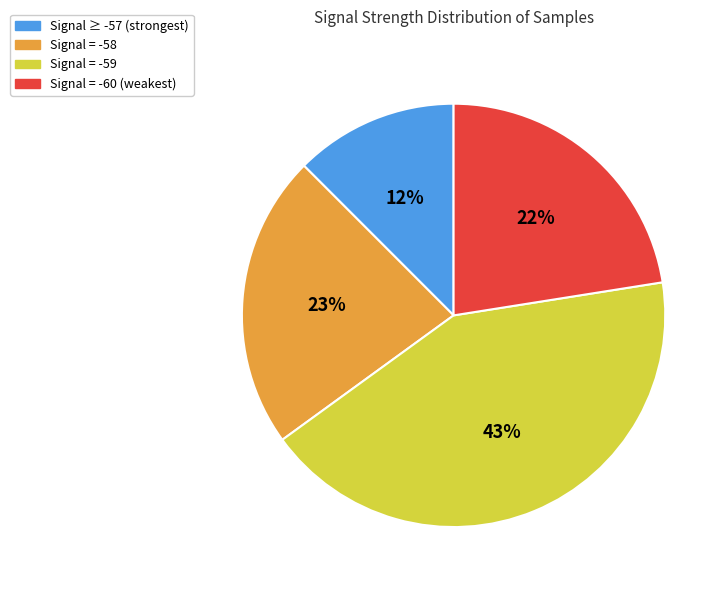

Count the number of slices in the pie.

4